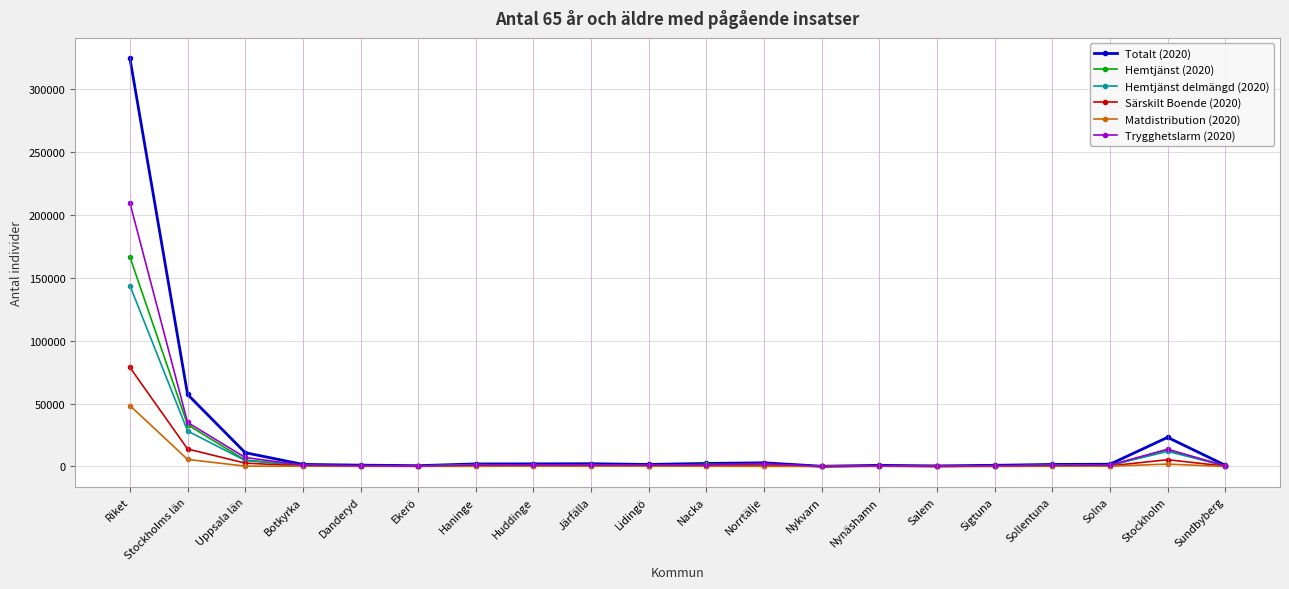

Which series has the largest total across all categories?

Totalt (2020)